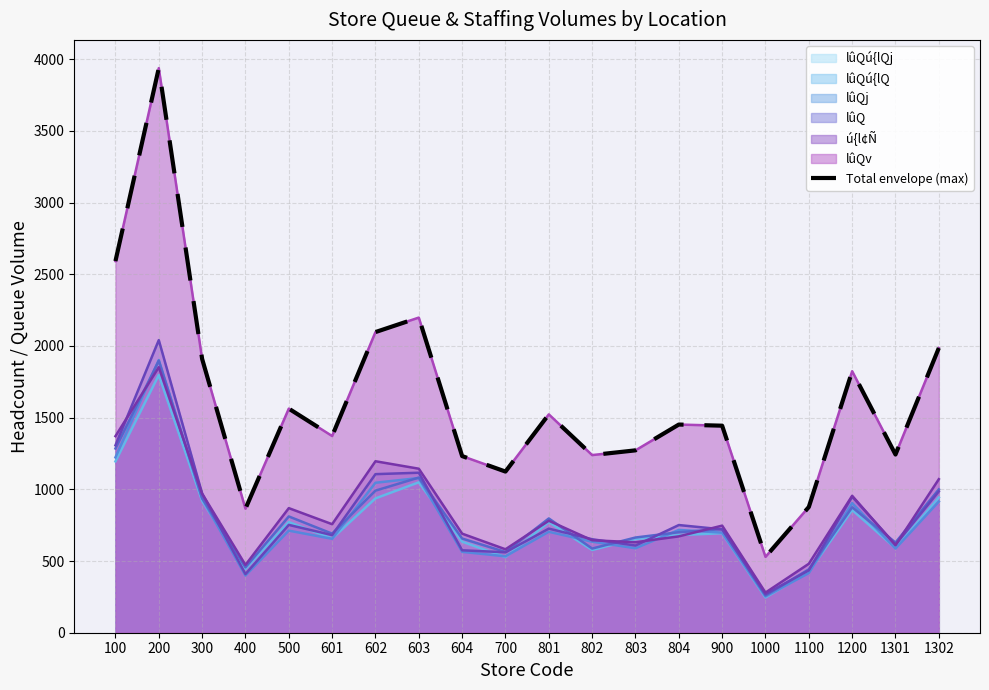

Reading left to right, what are all the values shown in this chart?

100=2592	200=3938	300=1910	400=865	500=1563	601=1372	602=2097	603=2198	604=1232	700=1124	801=1523	802=1239	803=1272	804=1452	900=1444	1000=529	1100=877	1200=1824	1301=1243	1302=1986